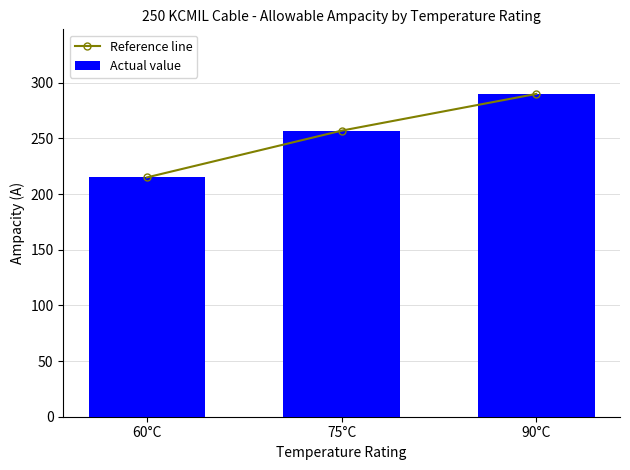

The Actual value series shows 437 at 90°C. True or false?

False